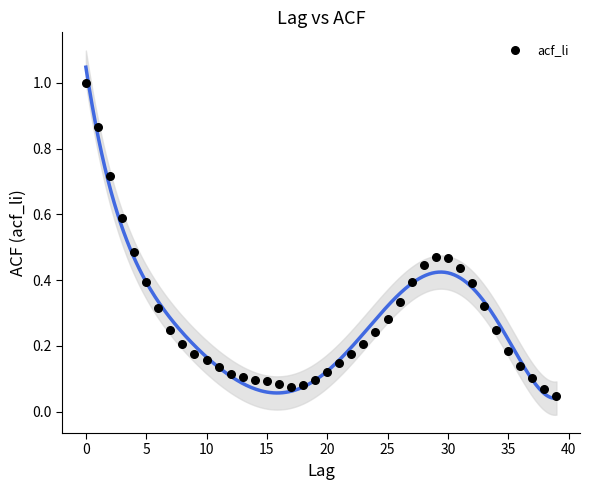

What is the range of Y values (max minus min)?

1.0